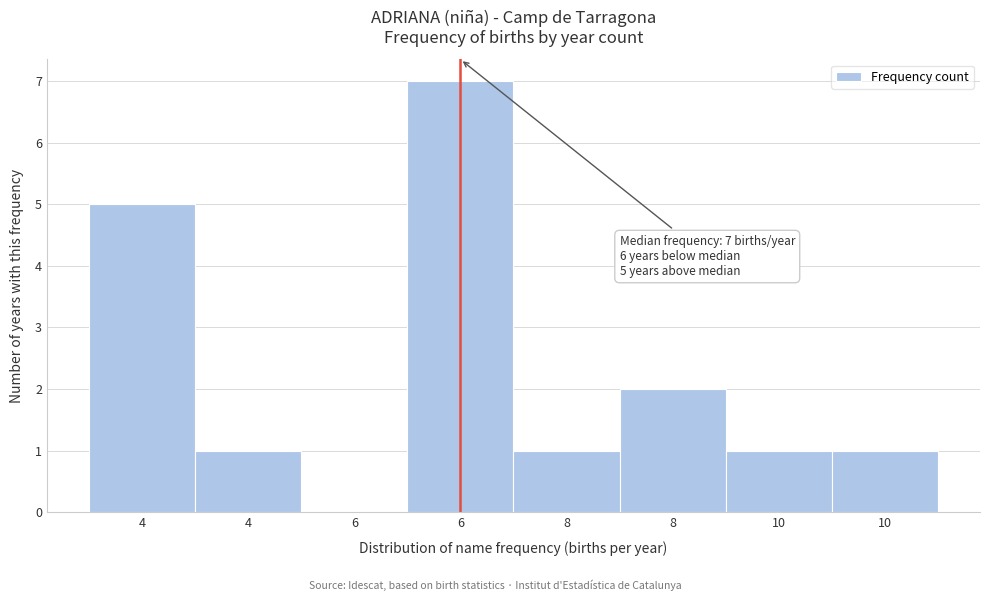

How many values are above zero?

7